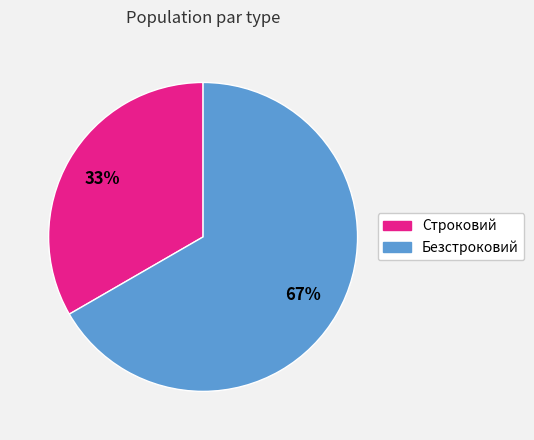

How many slices are in this pie chart?

2